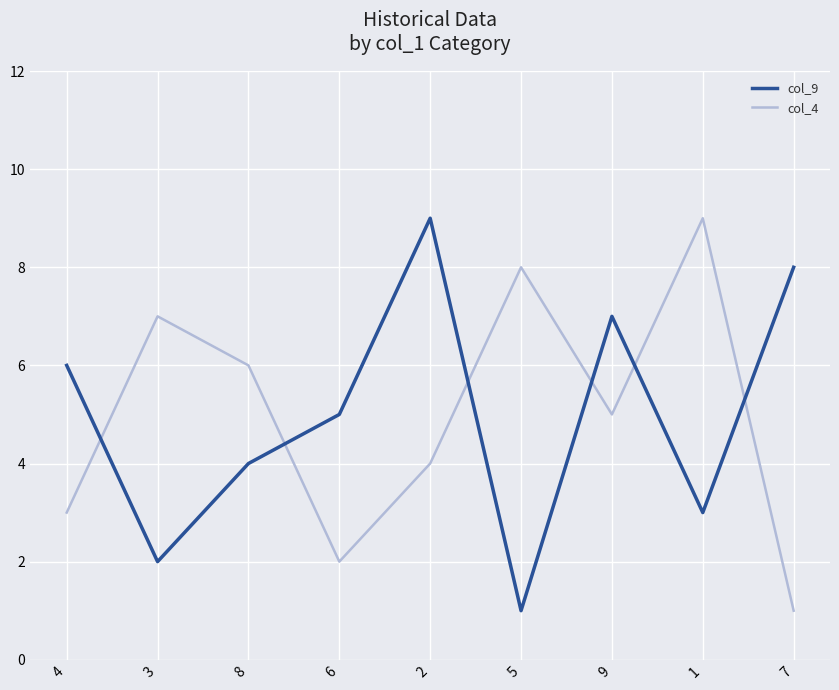

Reading left to right, extract all data points from this chart.

col_9: 4=6	3=2	8=4	6=5	2=9	5=1	9=7	1=3	7=8
col_4: 4=3	3=7	8=6	6=2	2=4	5=8	9=5	1=9	7=1